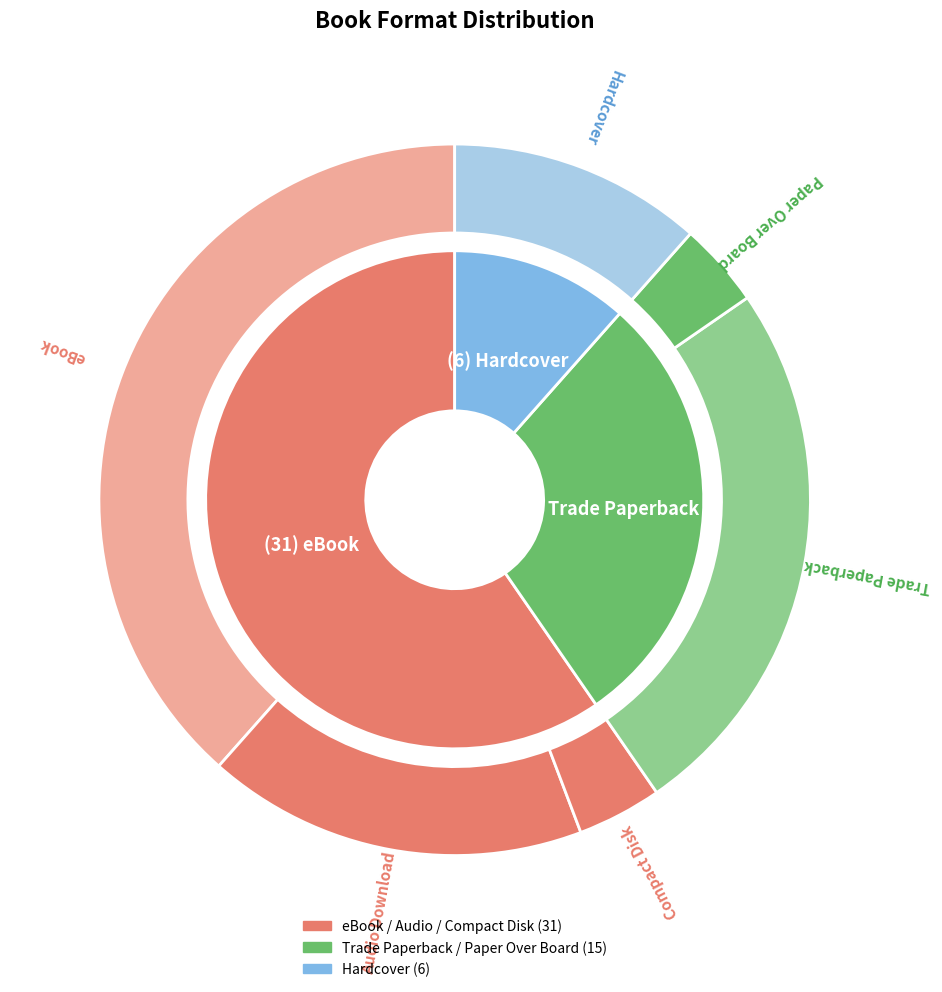

To the nearest percent, what is the average slice percentage?

17%